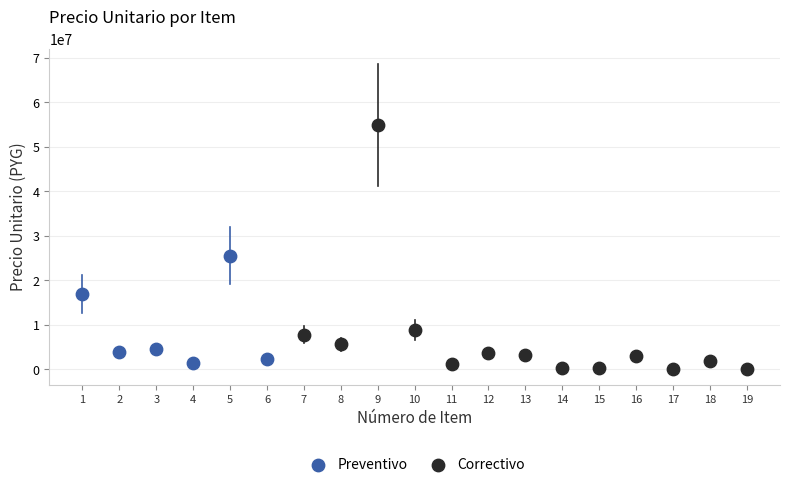

Which series reaches the maximum Y coordinate?

Correctivo